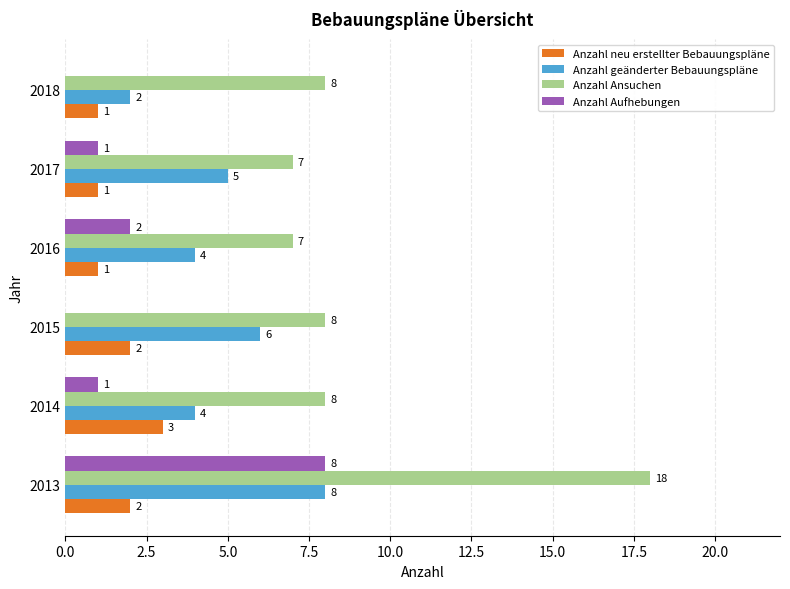

The Anzahl geänderter Bebauungspläne series shows 1 at 2014. True or false?

False